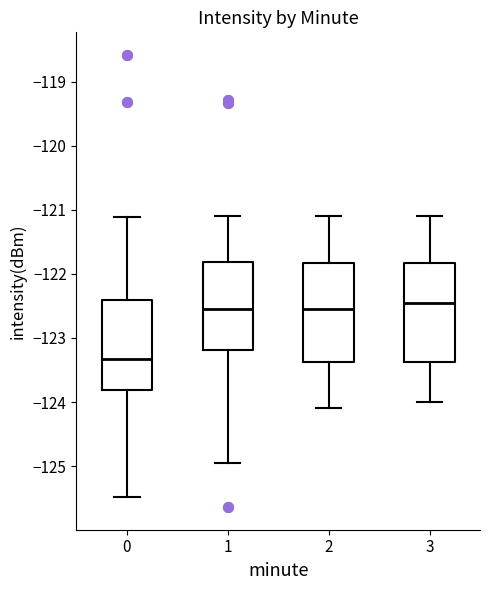

Reading left to right, transcribe this box plot: for each box, give where its median line is, the range the box spans, and where its two whiskers end, as read against the y-axis. The values are not printed on the chart, so give them approximately, as read against the axis.

0: median -123.3, box -123.8 to -122.4, whiskers -125.5 to -121.1
1: median -122.5, box -123.2 to -121.8, whiskers -125.0 to -121.1
2: median -122.5, box -123.4 to -121.8, whiskers -124.1 to -121.1
3: median -122.4, box -123.4 to -121.8, whiskers -124.0 to -121.1